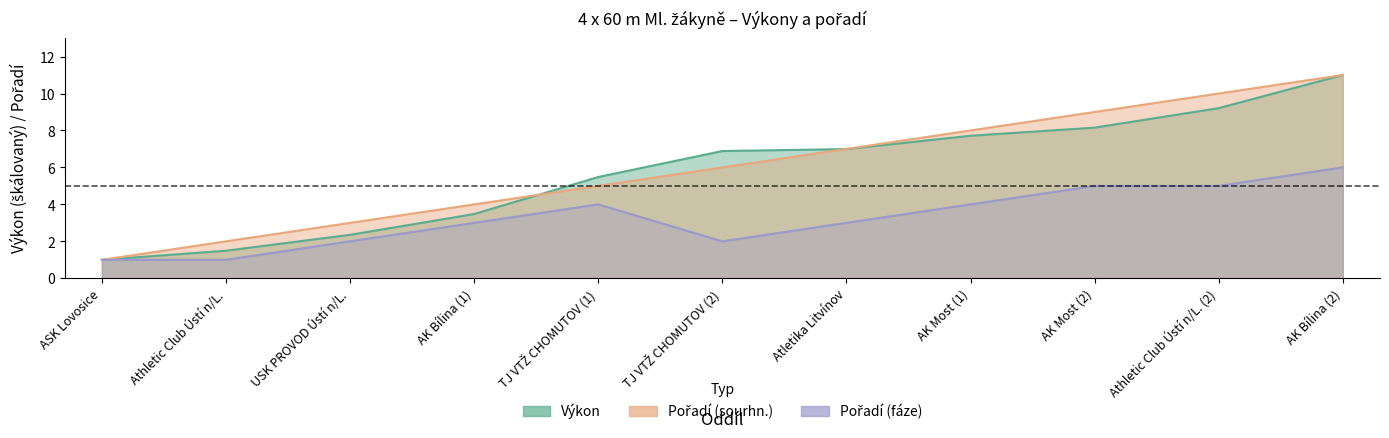

What is the label of the 11th point from the right?

ASK Lovosice